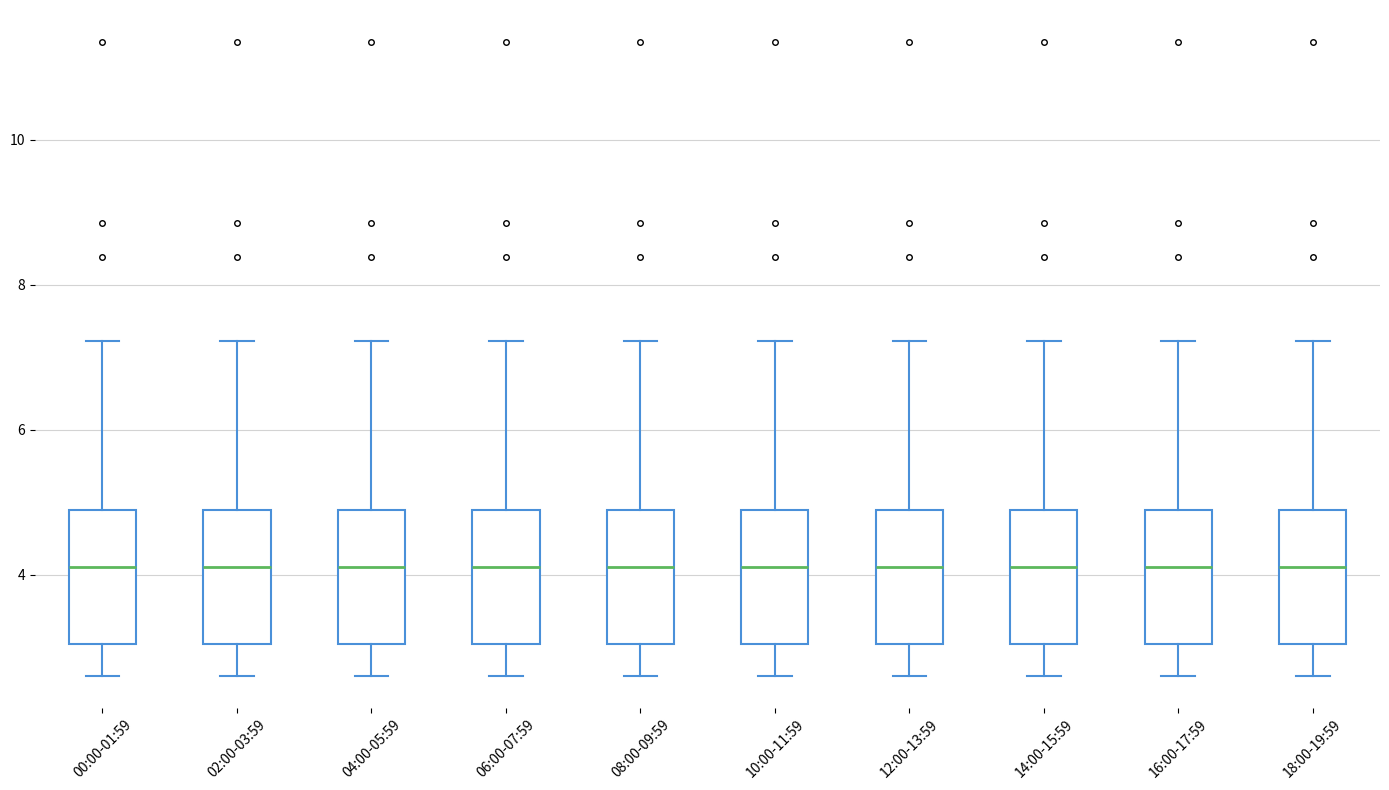

Reading left to right, transcribe this box plot: for each box, give where its median line is, the range the box spans, and where its two whiskers end, as read against the y-axis. The values are not printed on the chart, so give them approximately, as read against the axis.

00:00-01:59: median 4.2, box 3.0 to 4.8, whiskers 2.6 to 7.2
02:00-03:59: median 4.2, box 3.0 to 4.8, whiskers 2.6 to 7.2
04:00-05:59: median 4.2, box 3.0 to 4.8, whiskers 2.6 to 7.2
06:00-07:59: median 4.2, box 3.0 to 4.8, whiskers 2.6 to 7.2
08:00-09:59: median 4.2, box 3.0 to 4.8, whiskers 2.6 to 7.2
10:00-11:59: median 4.2, box 3.0 to 4.8, whiskers 2.6 to 7.2
12:00-13:59: median 4.2, box 3.0 to 4.8, whiskers 2.6 to 7.2
14:00-15:59: median 4.2, box 3.0 to 4.8, whiskers 2.6 to 7.2
16:00-17:59: median 4.2, box 3.0 to 4.8, whiskers 2.6 to 7.2
18:00-19:59: median 4.2, box 3.0 to 4.8, whiskers 2.6 to 7.2